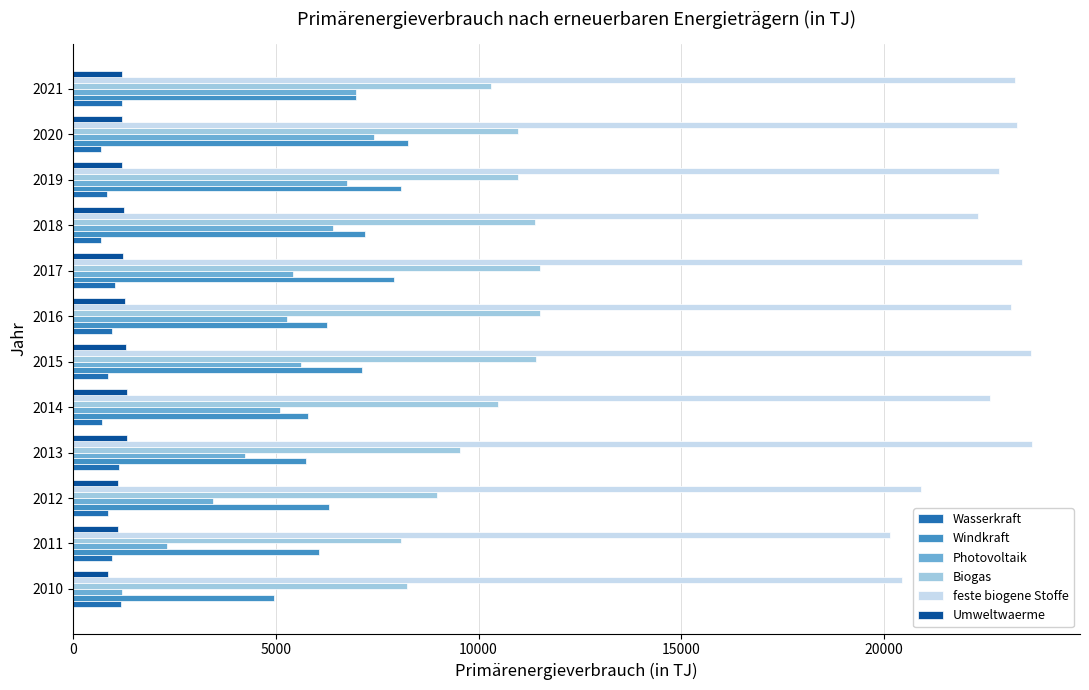

Which series has the widest spread of values?

Photovoltaik